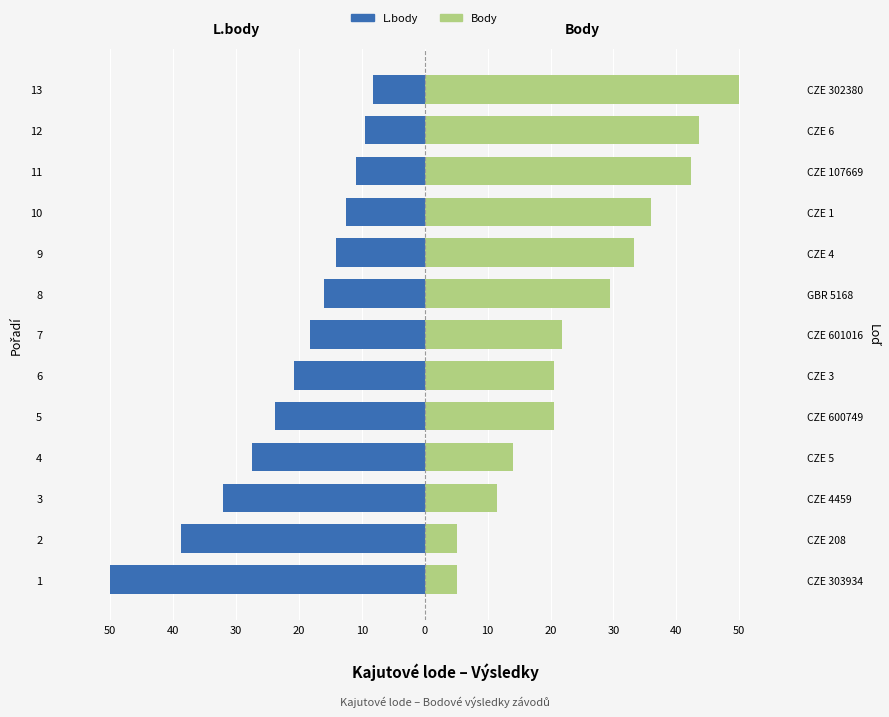

Is the value of Body at 2 greater than the value of L.body at 11?

Yes